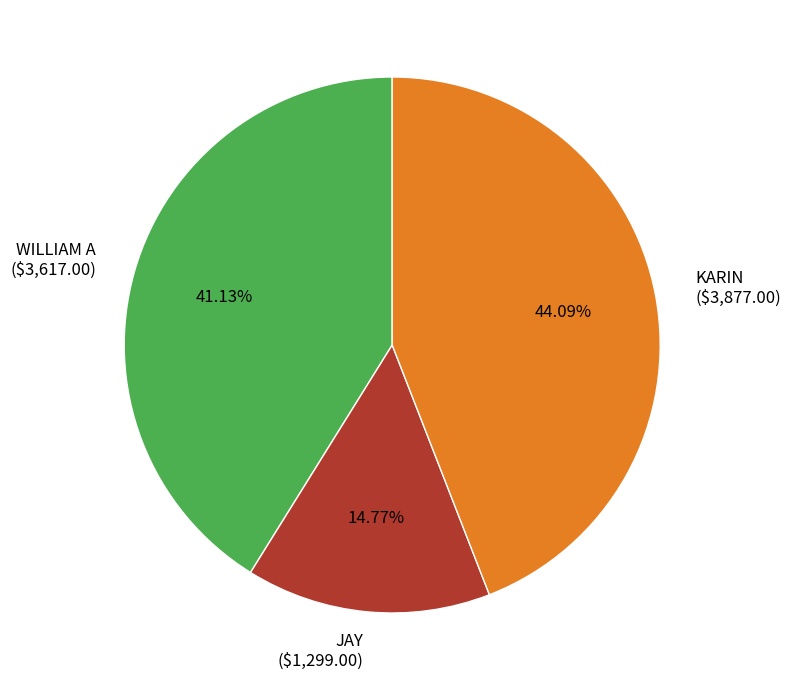

What percentage is the WILLIAM A slice, to the nearest percent?

41%